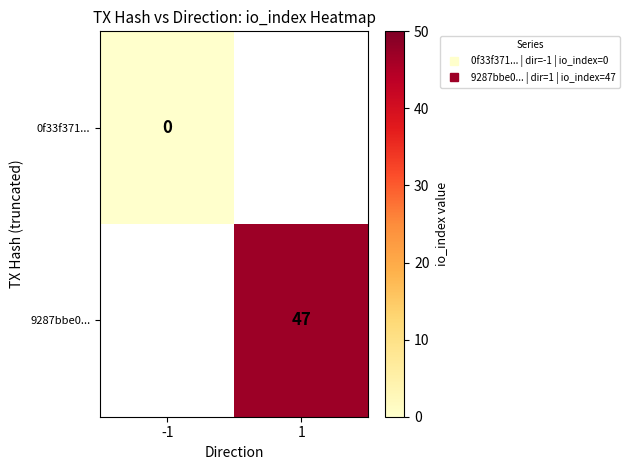

True or false: 9287bbe0... has a value of 63.1 at 1.

False